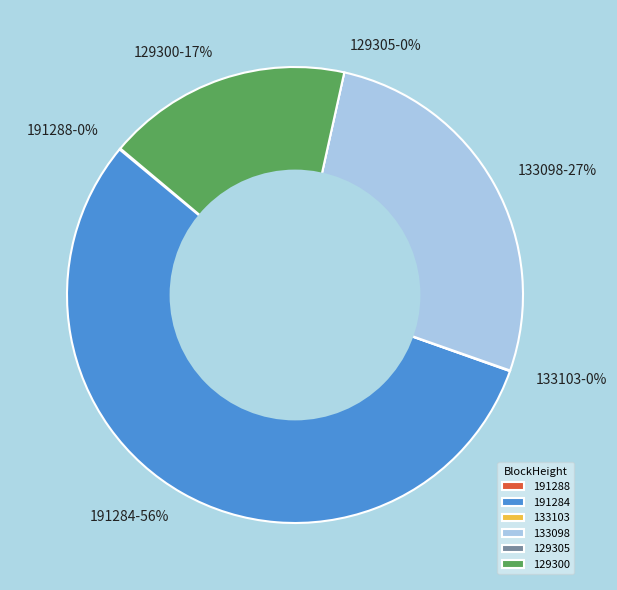

To the nearest percent, what is the average slice percentage?

17%